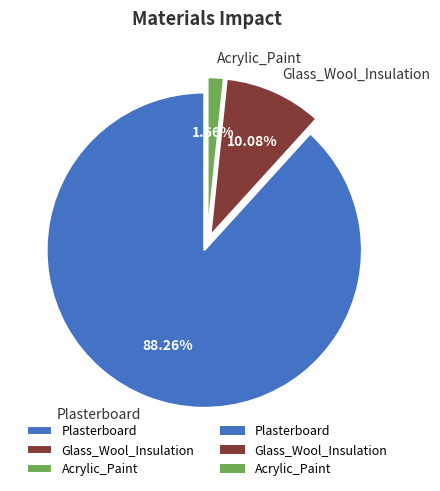

Which category has the biggest portion of the pie?

Plasterboard